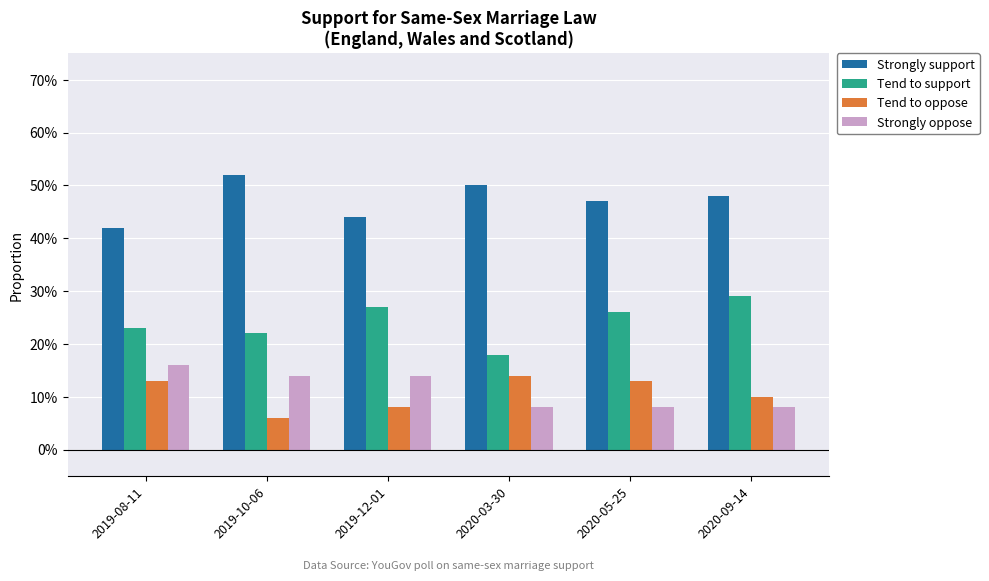

What is the sum of the Strongly support values at 2019-08-11 and 2020-09-14?

0.9